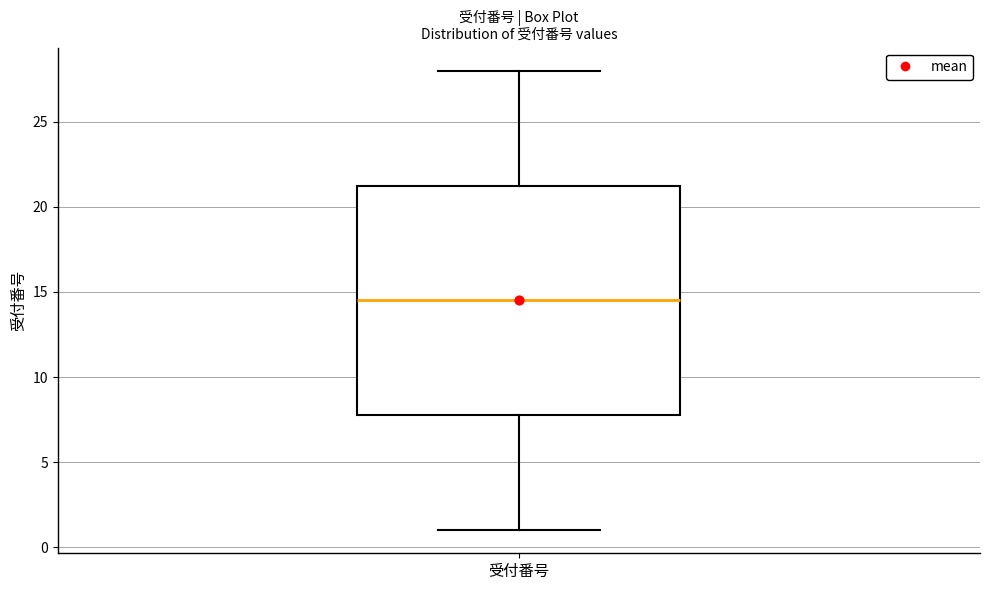

Read this box plot against the y-axis: the position of the median line, the range covered by the box, and the ends of both whiskers. The values are not printed on the chart, so give them approximately, as read against the axis.

median 14.5, box 8.0 to 21.5, whiskers 1.0 to 28.0